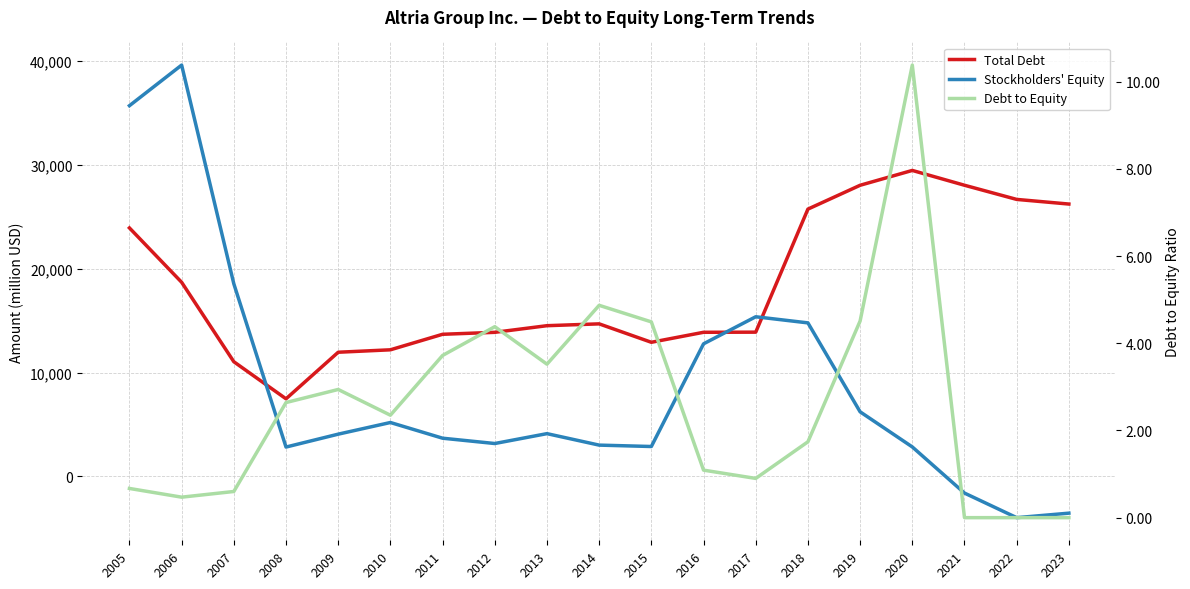

At 2014, list the series in order from largest to smallest.

Total Debt, Stockholders' Equity, Debt to Equity